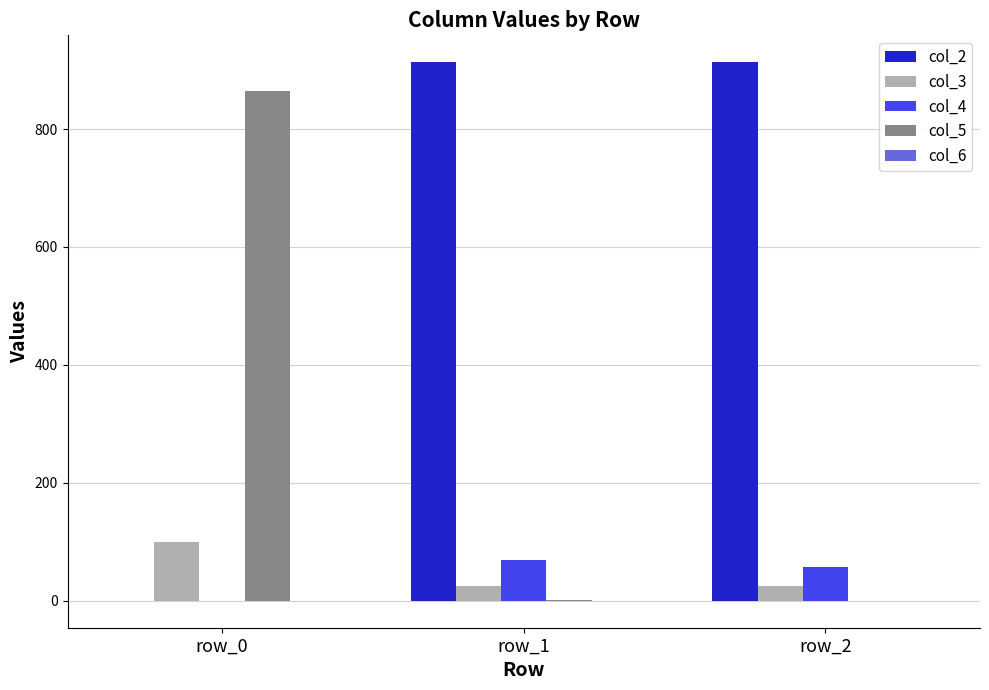

What is the approximate value of col_3 at row_1?

25.2